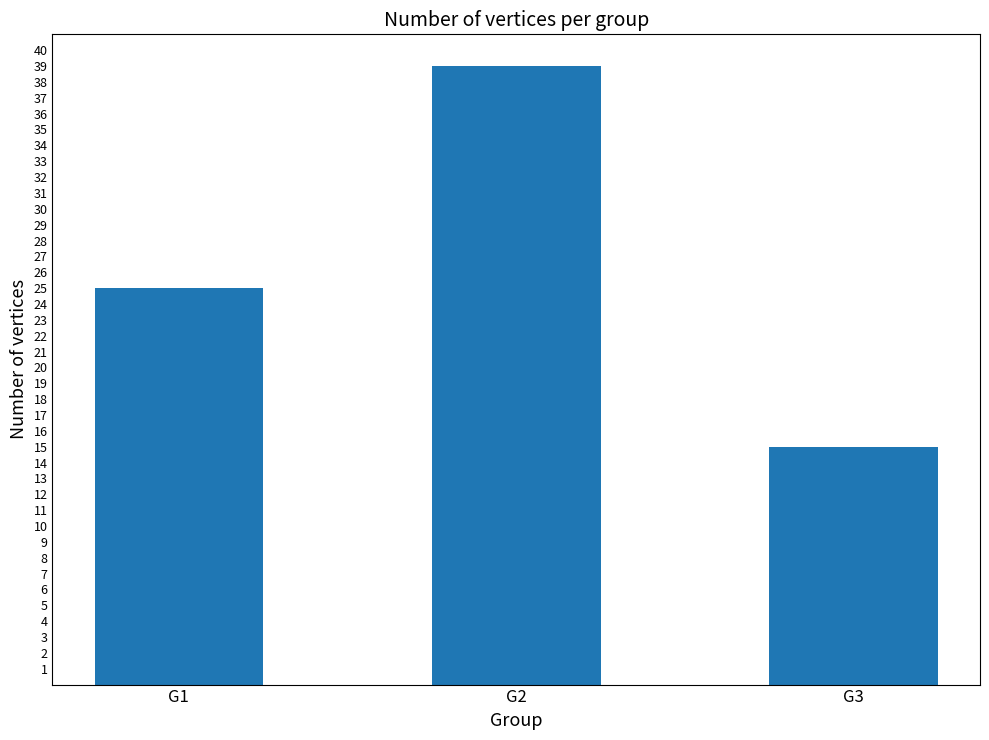

Does the chart contain stacked bars?

No